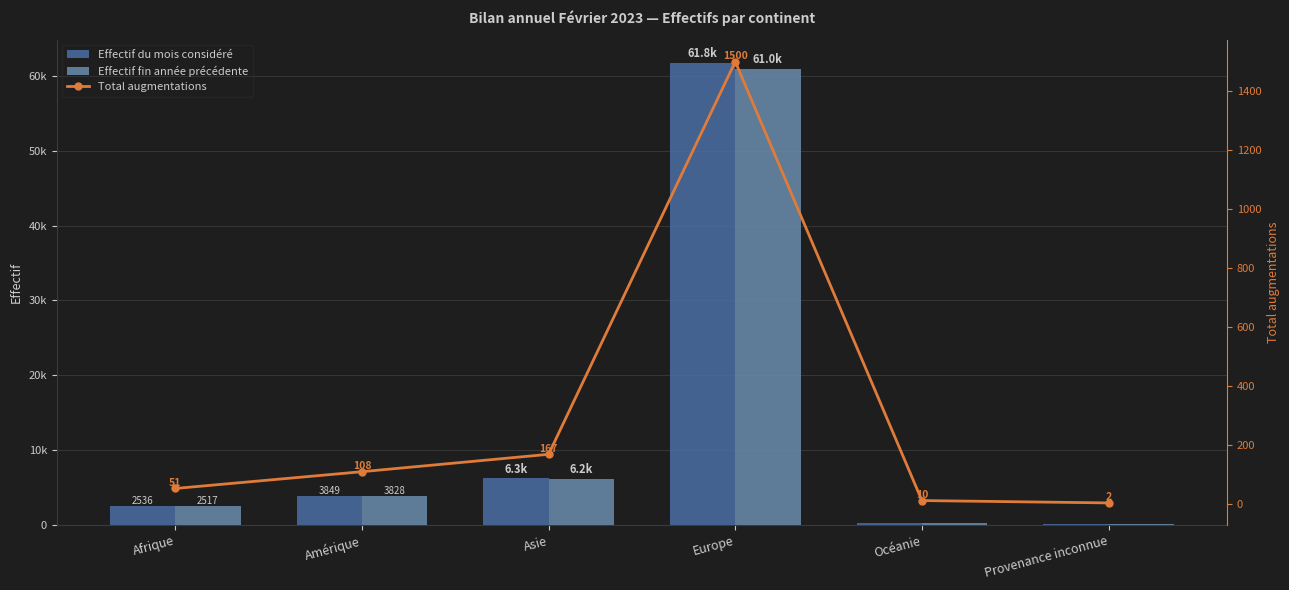

Is the value of Effectif fin année précédente at Europe greater than the value of Total augmentations at Provenance inconnue?

Yes